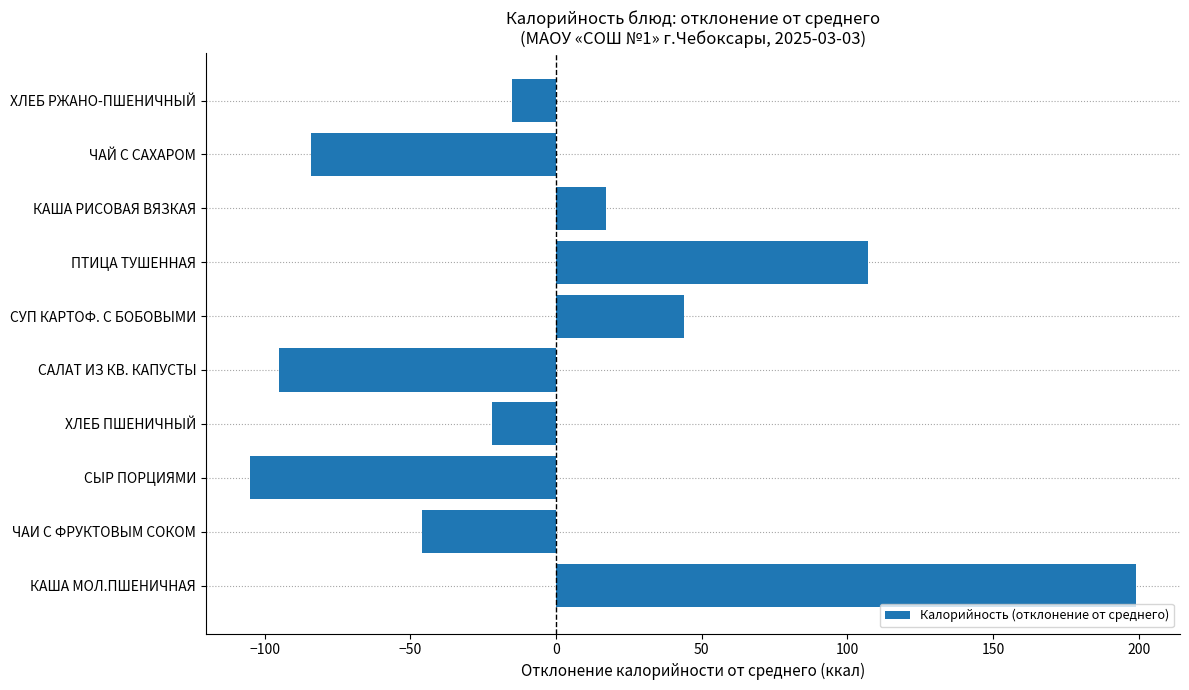

How many distinct data groups are displayed?

1